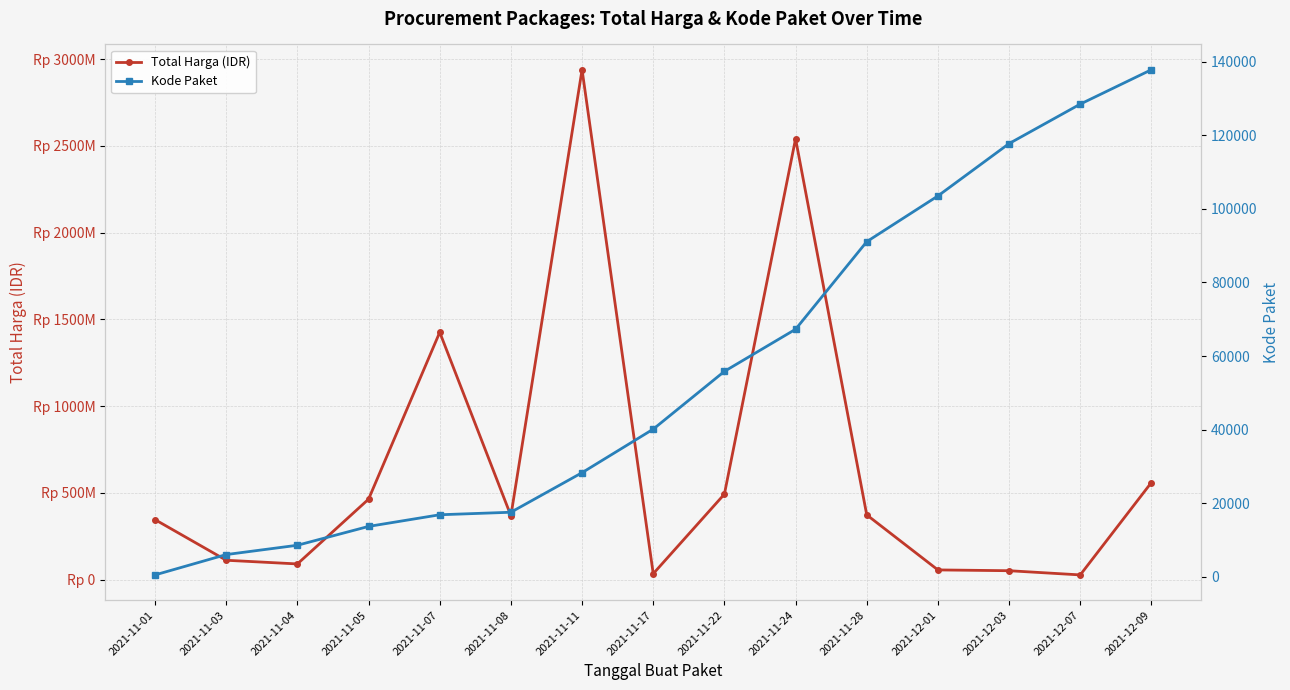

What is the value of the Kode Paket point at the 12th from the left?

103541